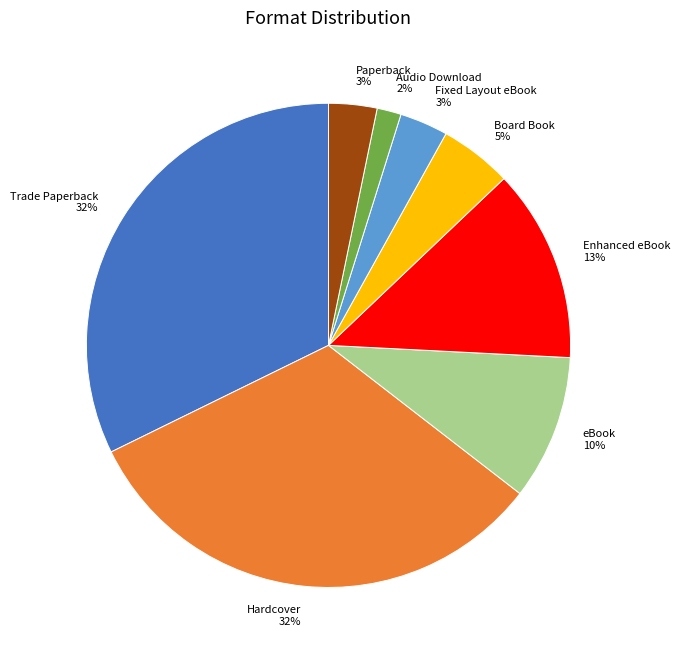

How many slices are in this pie chart?

8